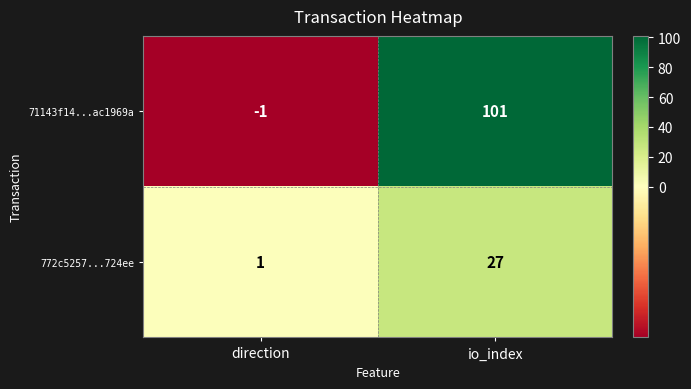

At which label is 772c5257...724ee closest to 14?

direction